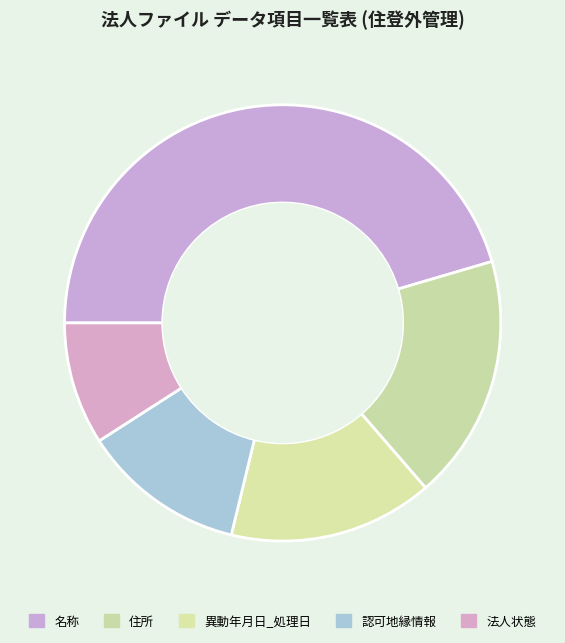

Which has a higher value, 名称 or 住所?

名称